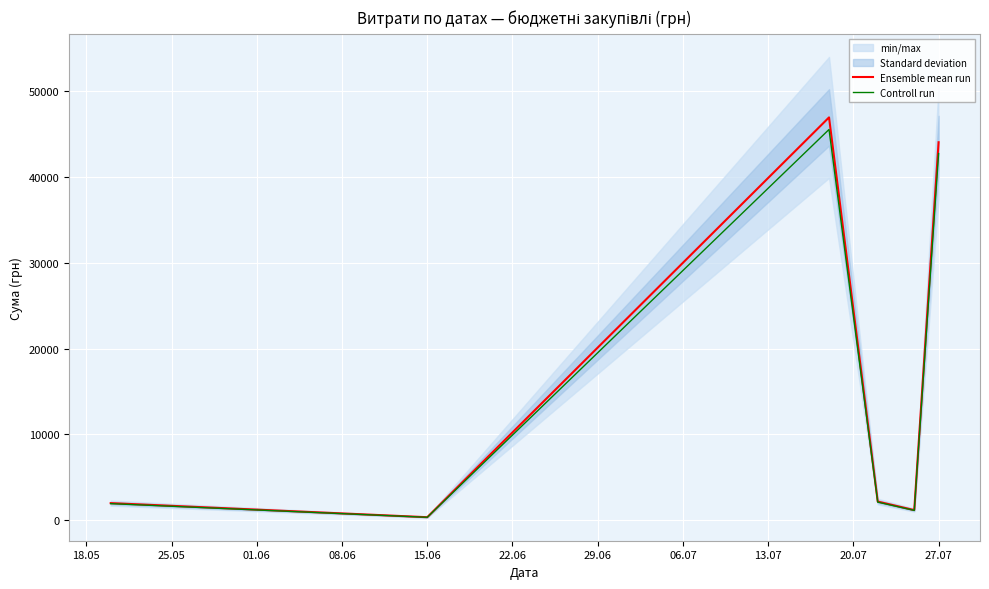

True or false: Ensemble mean run and Controll run cross at least once.

False